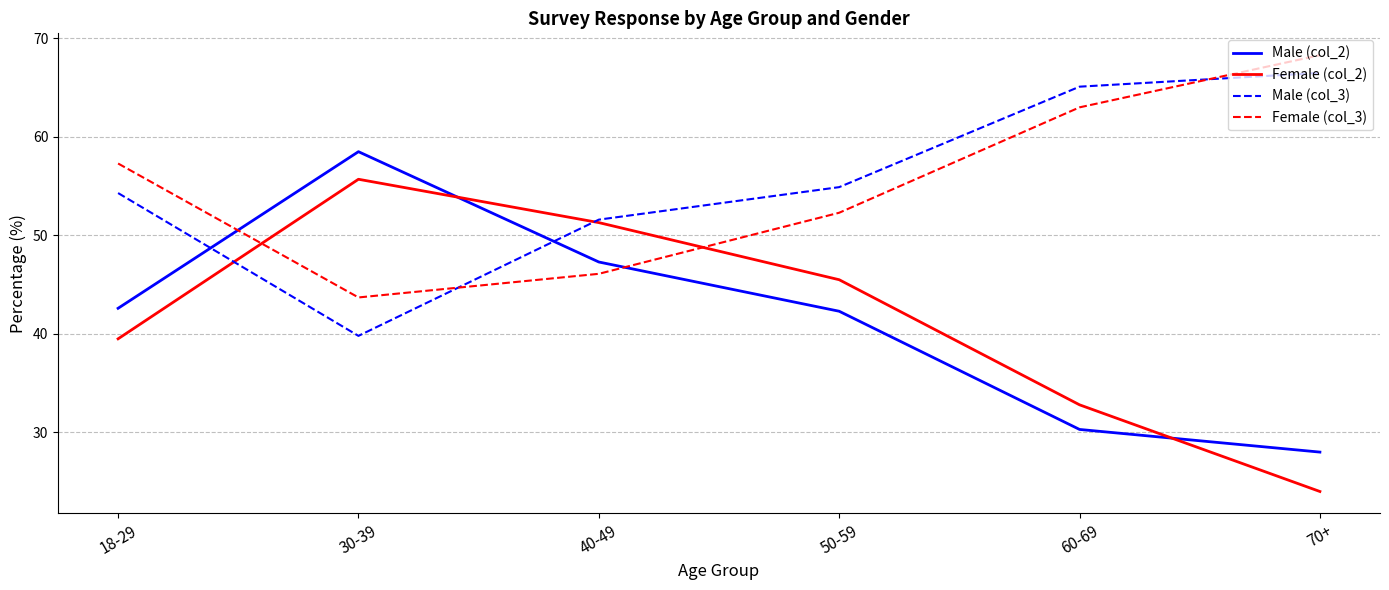

What is the difference between the maximum and second lowest values in the Female (col_3) series?

22.2